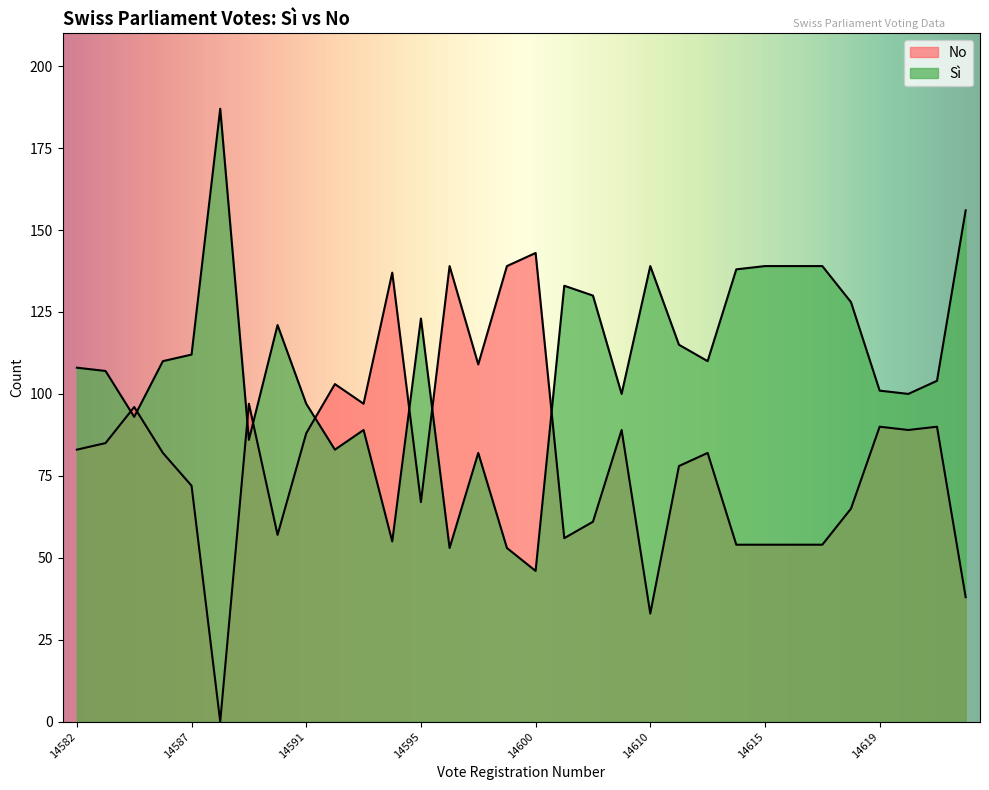

Reading right to left, list all the values displayed in this chart.

Sì: 156	104	100	101	128	139	139	139	138	110	115	139	100	130	133	46	53	82	53	123	55	89	83	97	121	86	187	112	110	93	107	108
No: 38	90	89	90	65	54	54	54	54	82	78	33	89	61	56	143	139	109	139	67	137	97	103	88	57	97	0	72	82	96	85	83